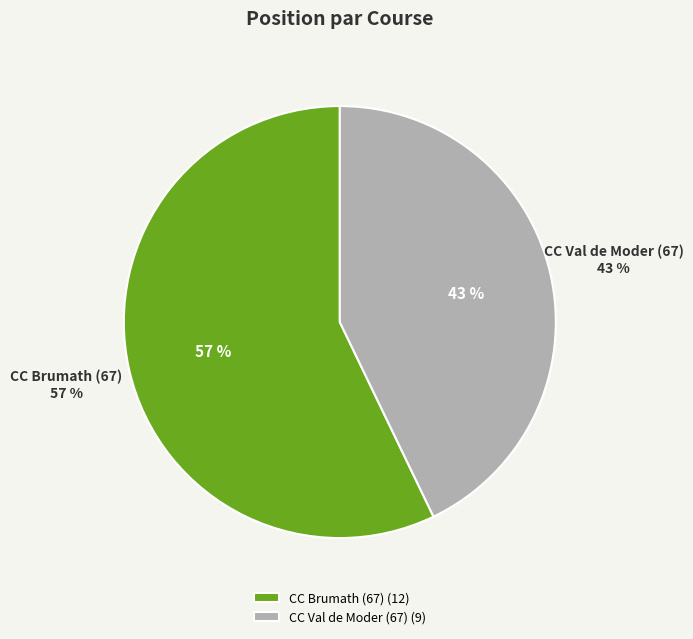

Between CC Val de Moder (67) and CC Brumath (67), which is larger?

CC Brumath (67)